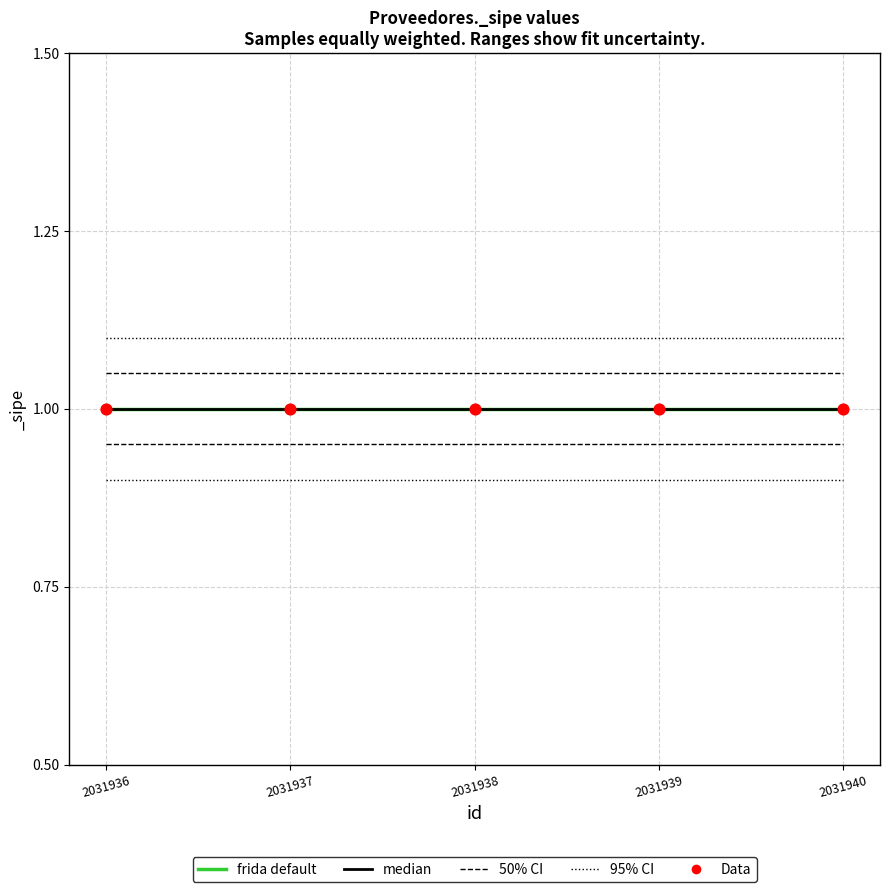

Is this an area chart (filled region under the line)?

No